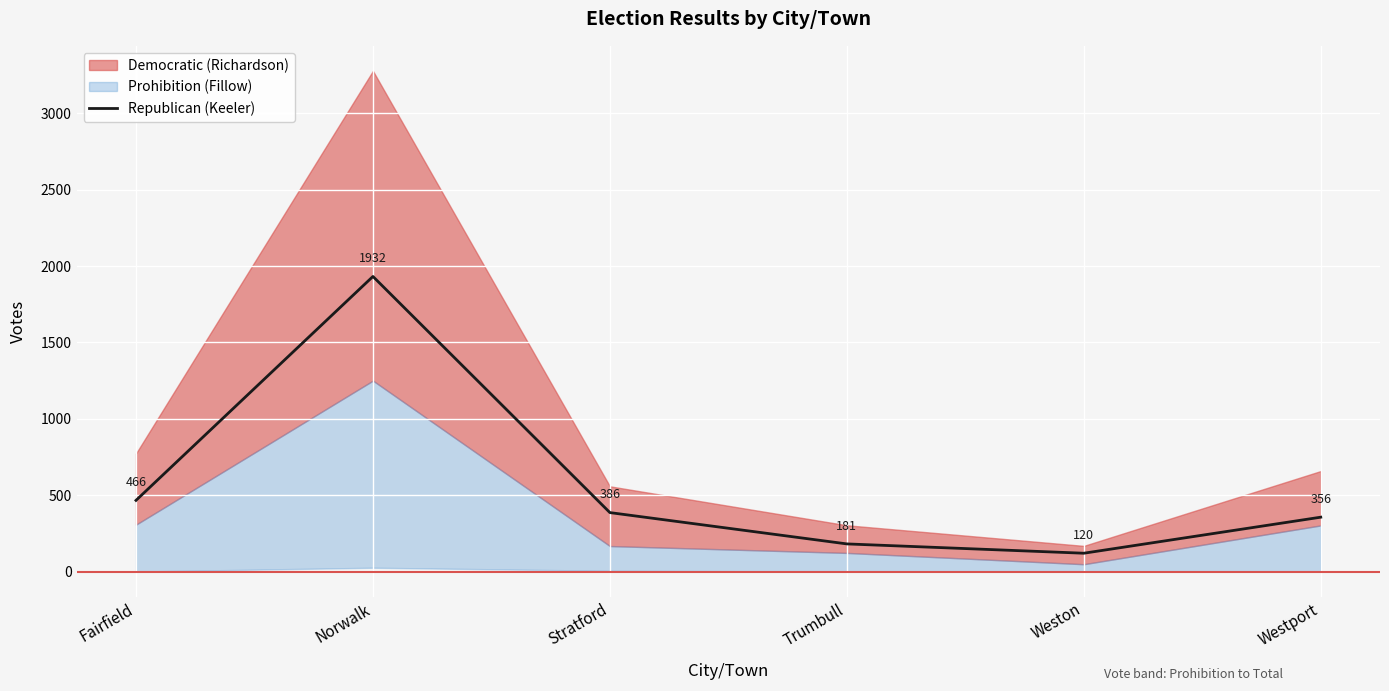

At which label is the value closest to 1026?

Fairfield